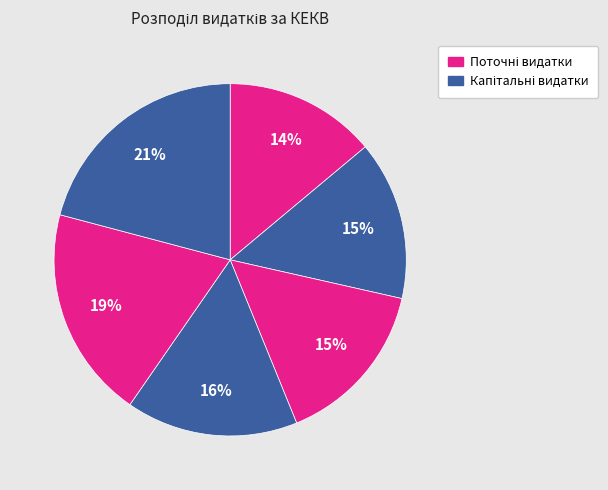

Count the number of slices in the pie.

6